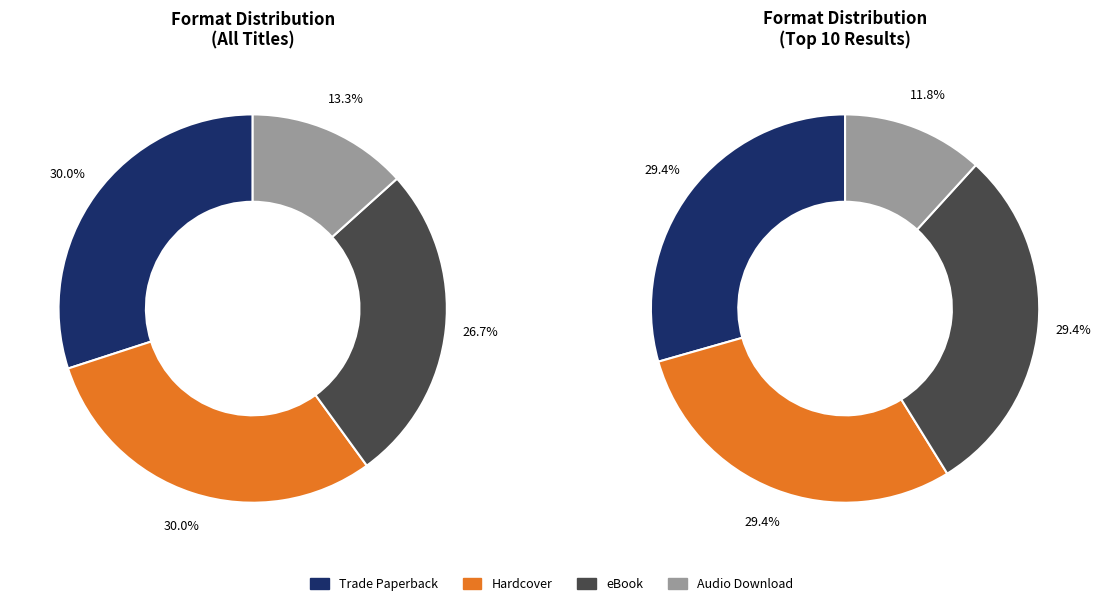

Does eBook represent more than half of the total?

No